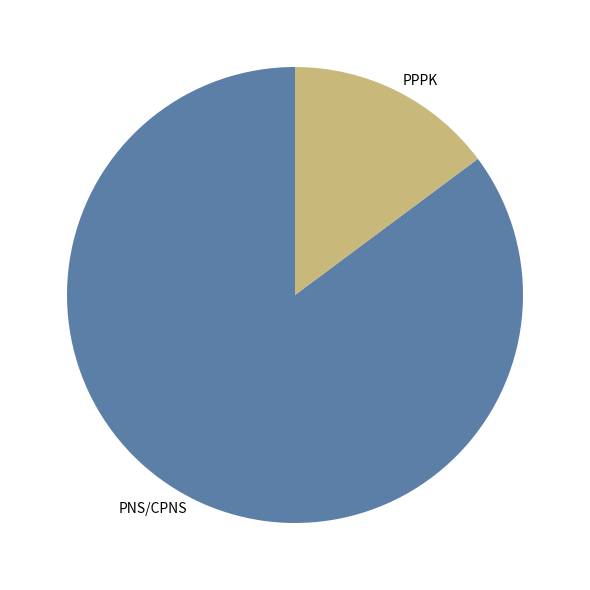

The PPPK slice represents 6% of the pie. True or false?

False